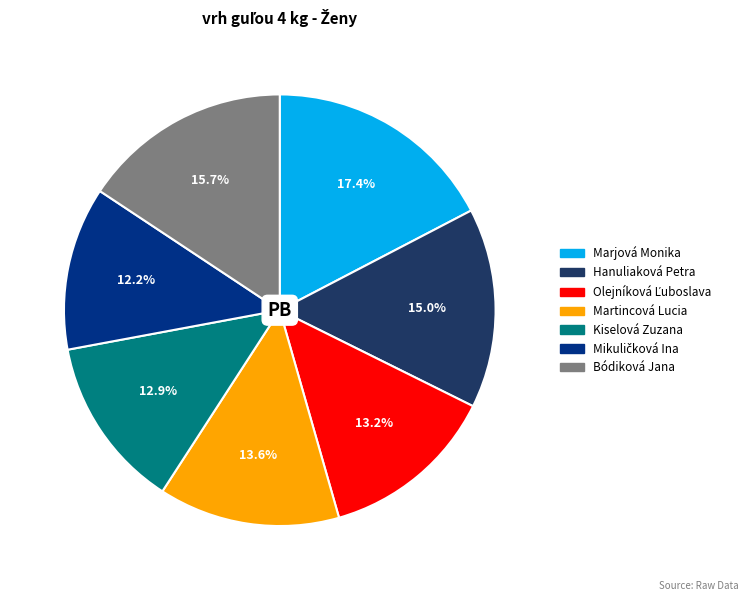

What is the largest slice in the pie chart?

Marjová Monika